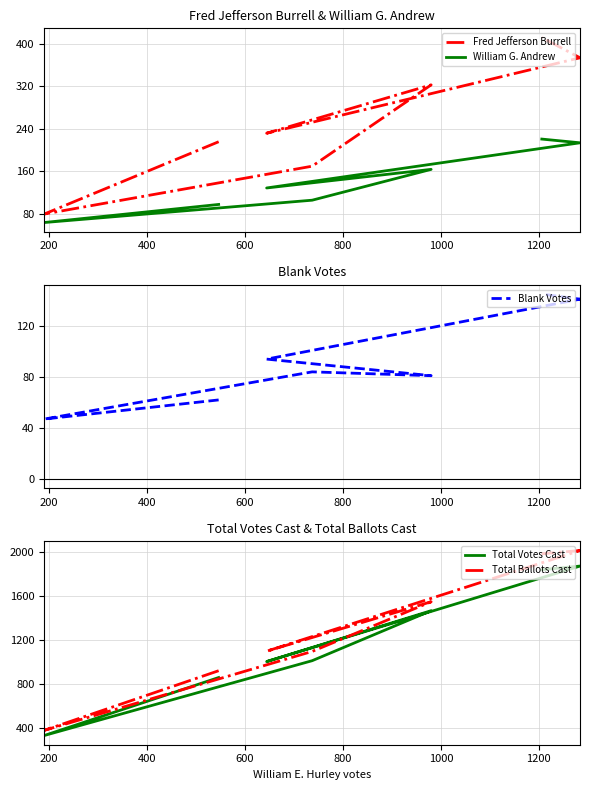

How many lines are shown in the chart?

5